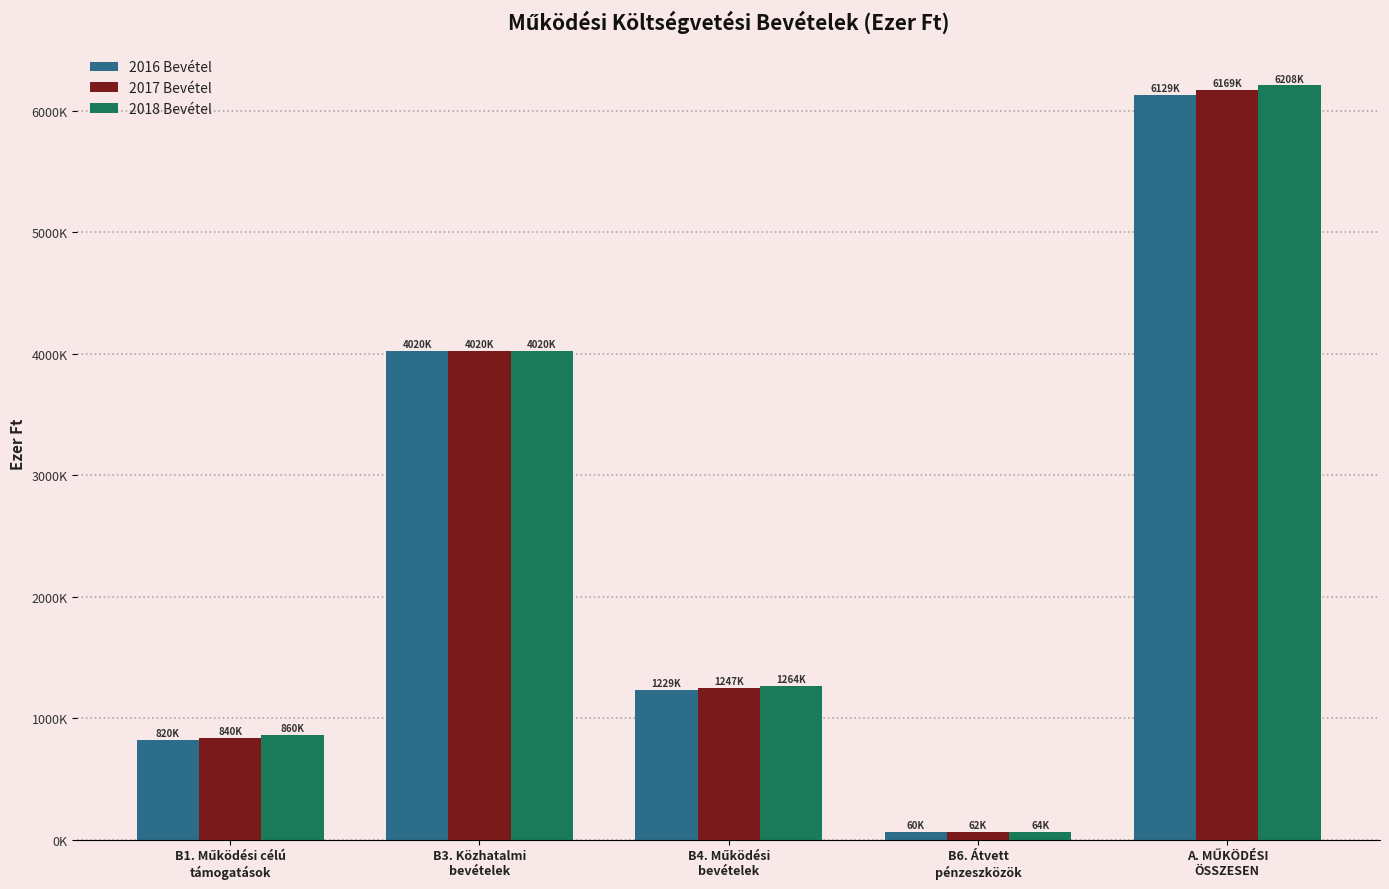

What is the difference between the second highest and minimum values in the 2018 Bevétel series?

3956600